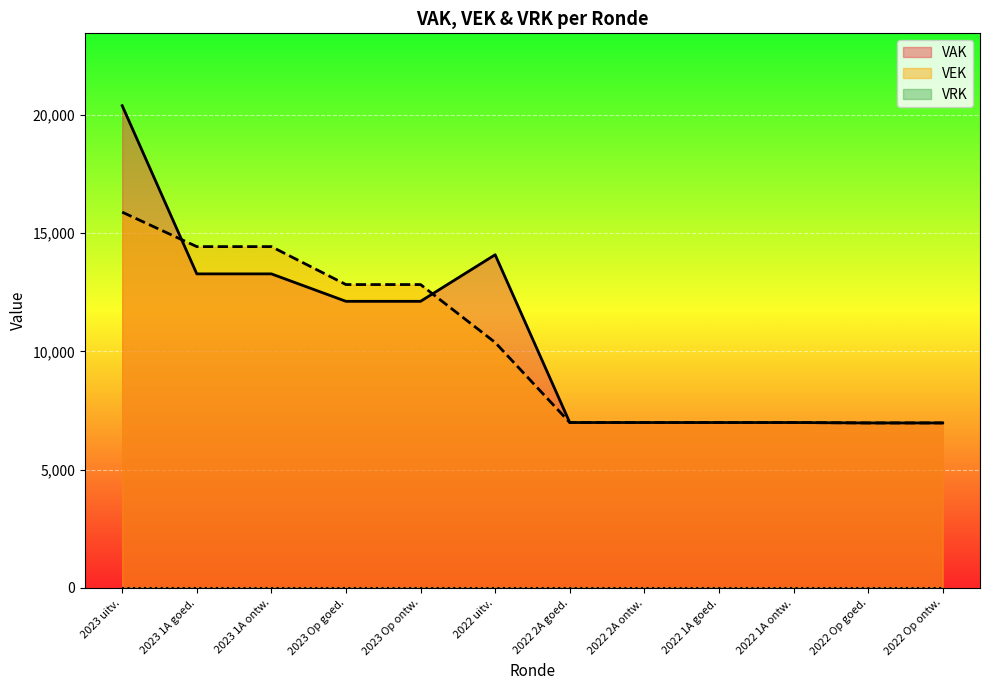

What is the sum of all VEK values?

122734